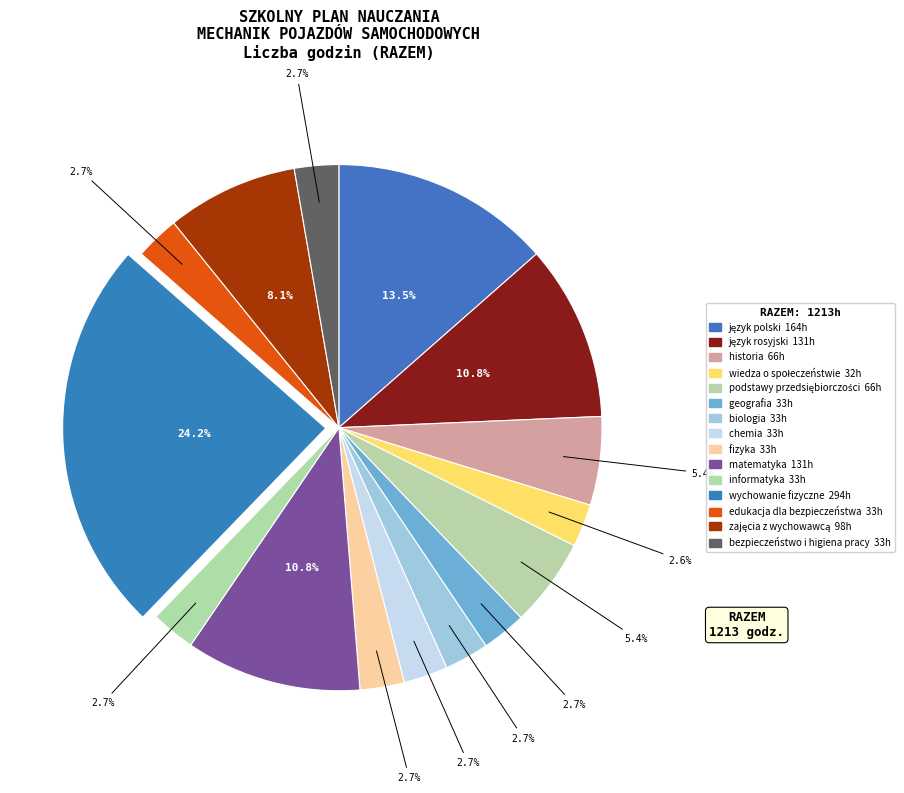

Which category has the smallest portion of the pie?

wiedza o społeczeństwie